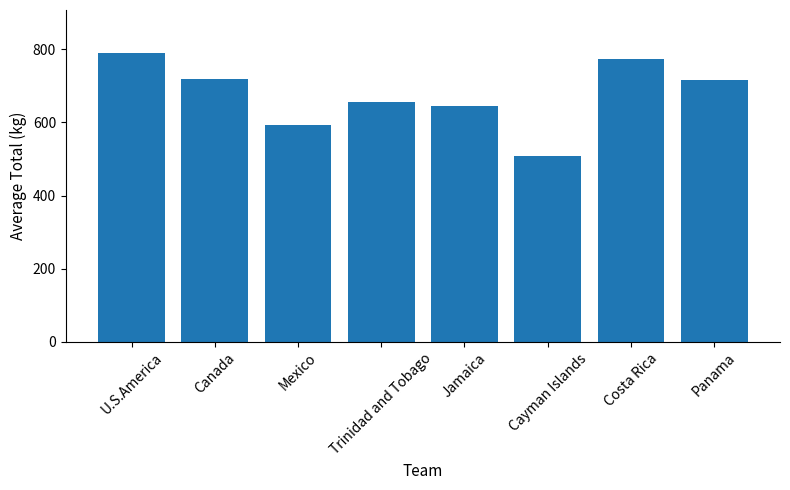

What is the ratio of the value at Trinidad and Tobago to the value at Panama?

0.9